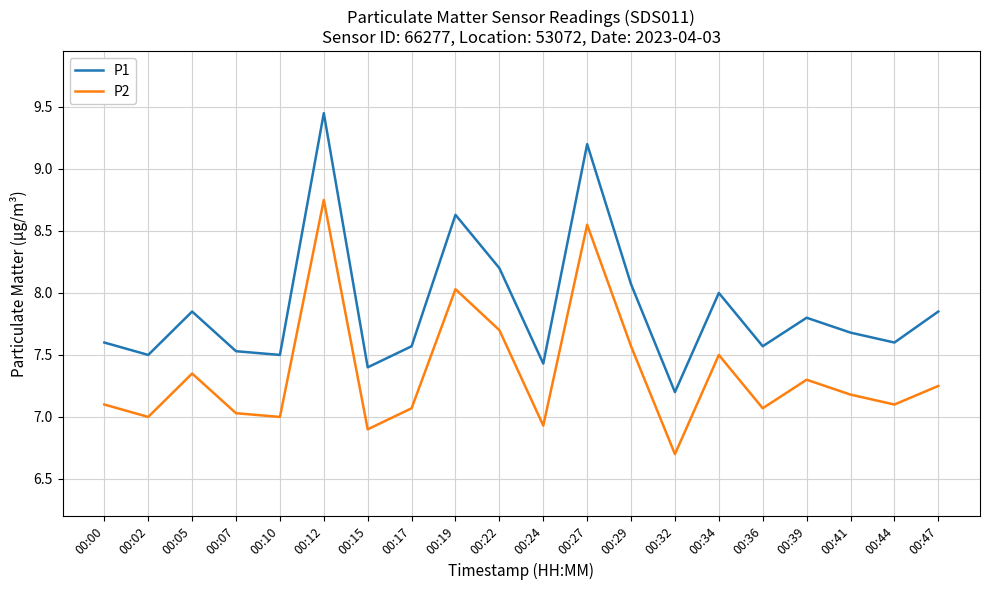

What is the difference between the highest and lowest values at 00:02?

0.5